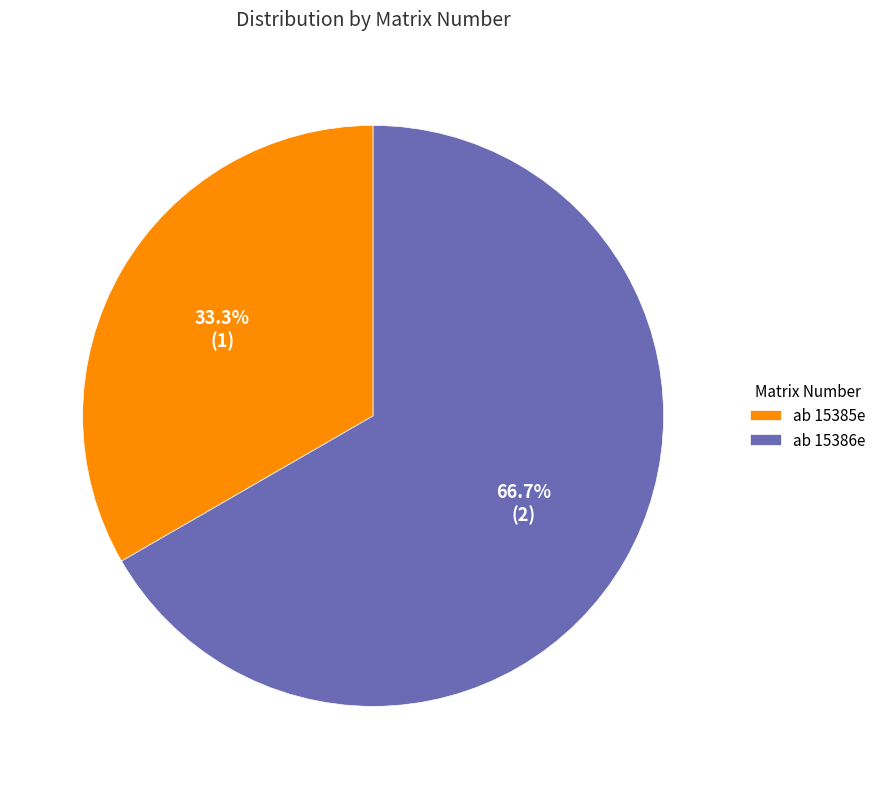

Approximately how many times larger is the value at ab 15386e compared to ab 15385e?

2.0